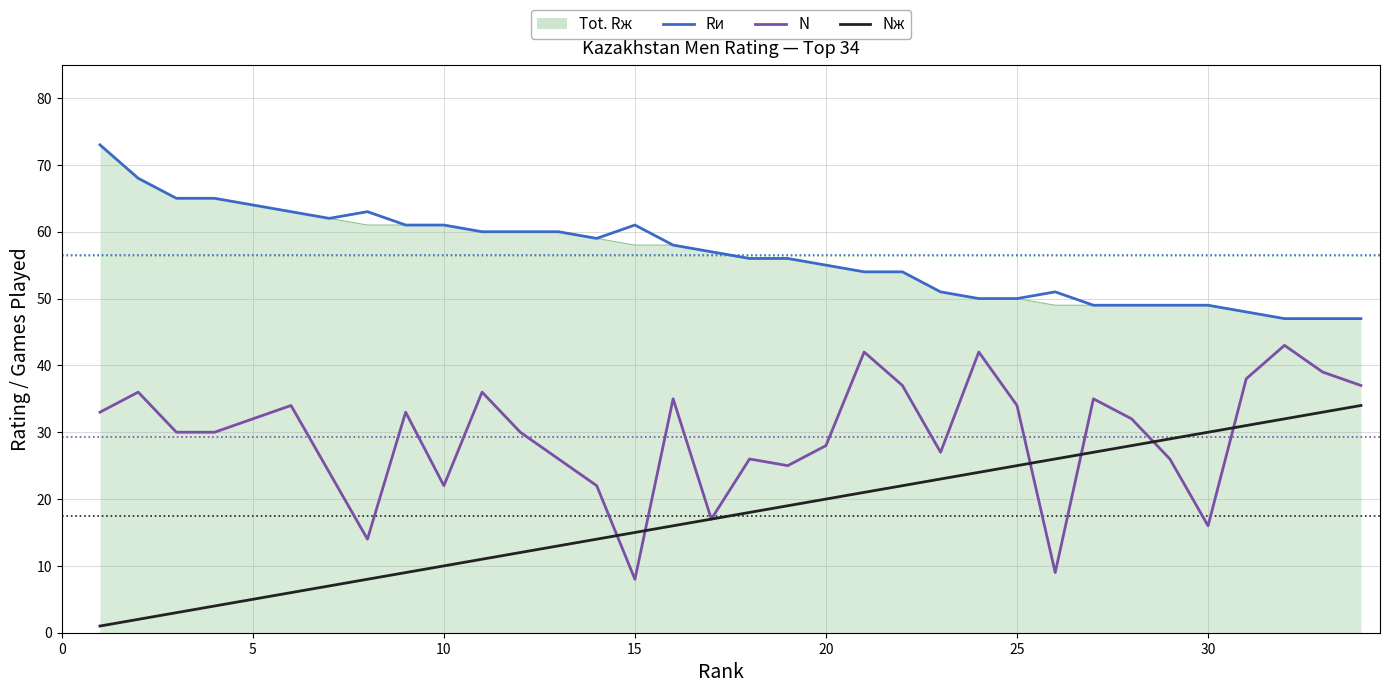

Does the chart display data point markers on the line(s)?

No